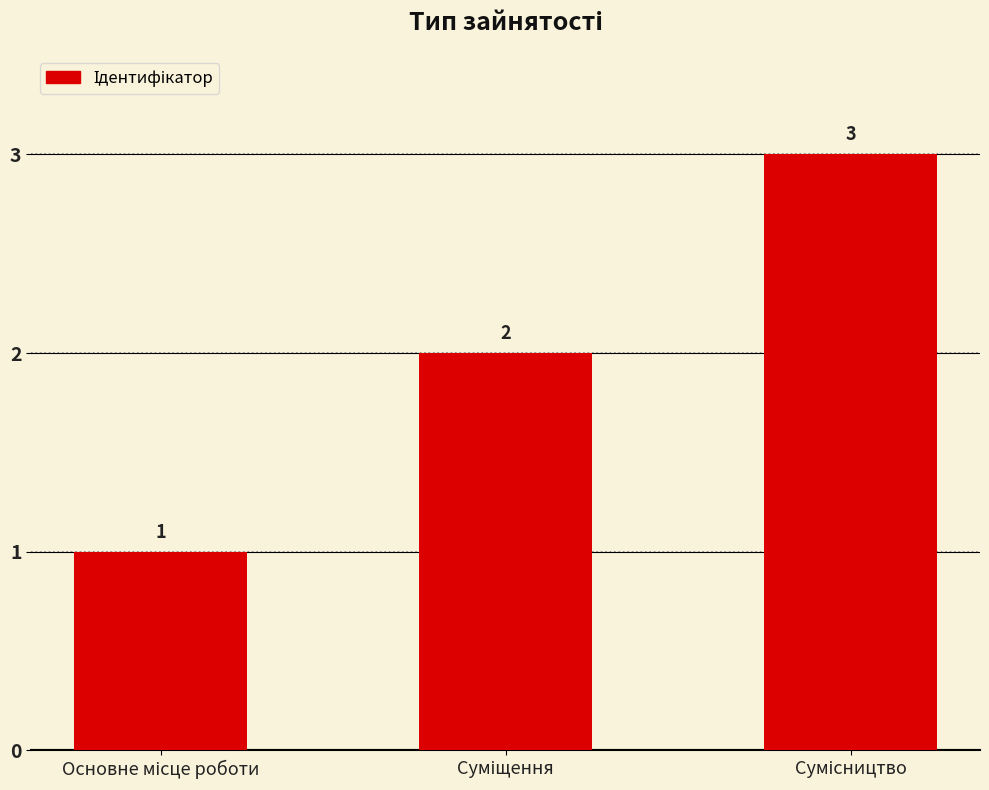

What is the value of the 1st bar from the left?

1